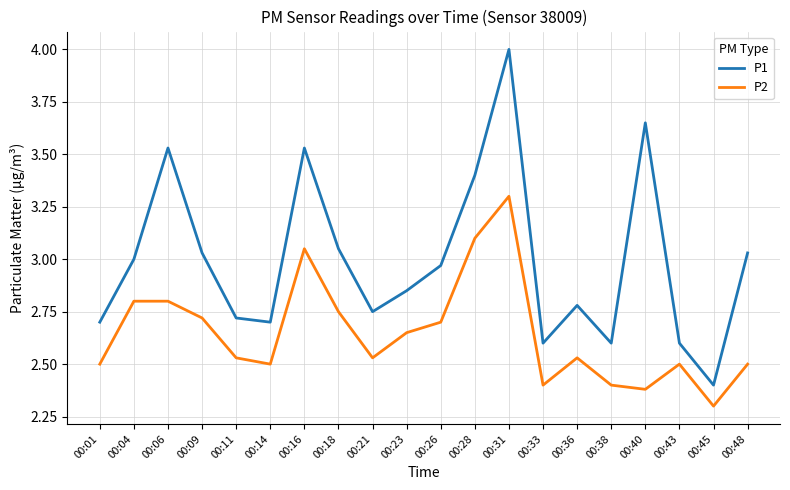

Between 00:04 and 00:16, which series saw the biggest shift?

P1